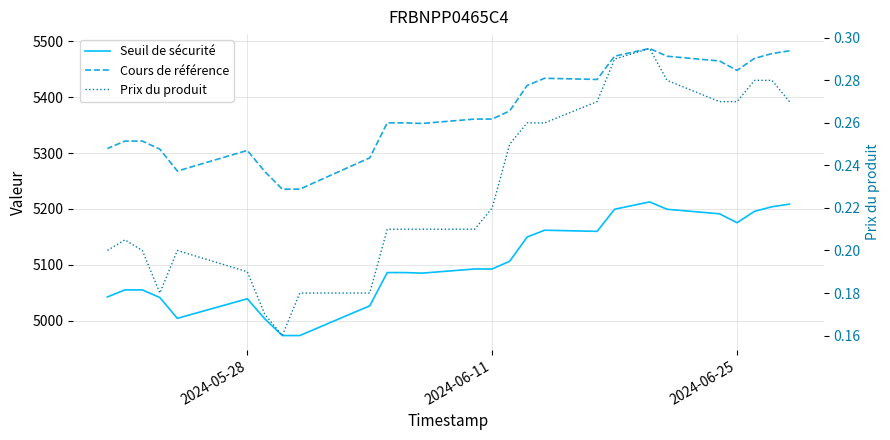

At how many categories does at least one series exceed 1657?

28